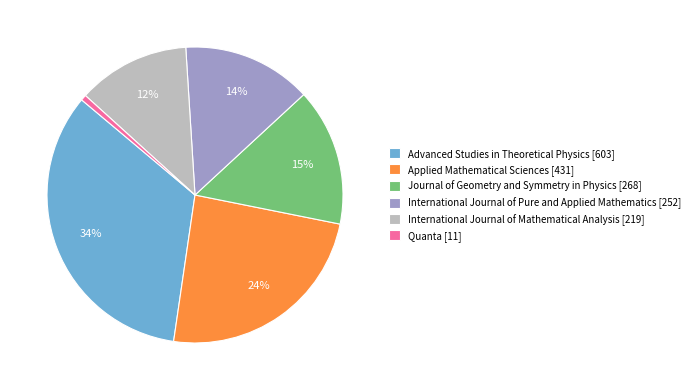

Approximately how many times larger is the value at Advanced Studies in Theoretical Physics [603] compared to International Journal of Mathematical Analysis [219]?

2.8